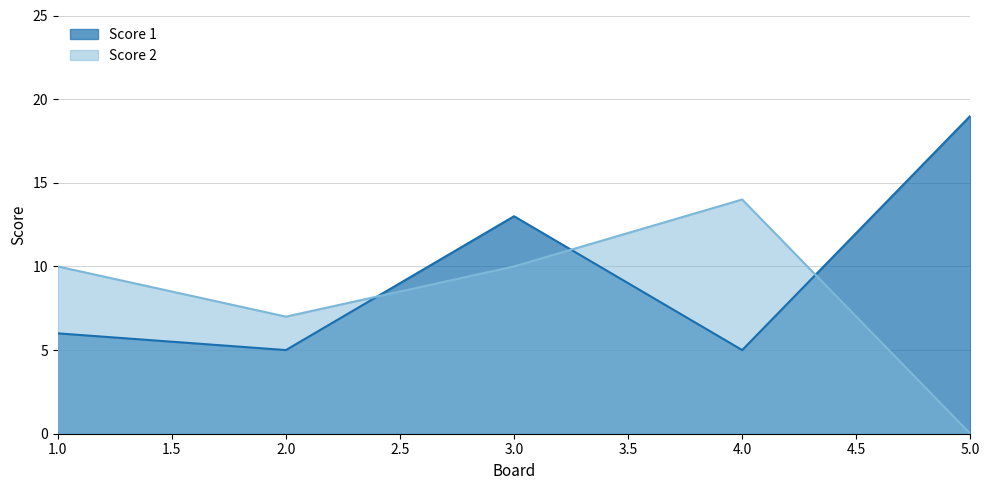

What is the difference between the maximum and minimum values in the Score 2 series?

14